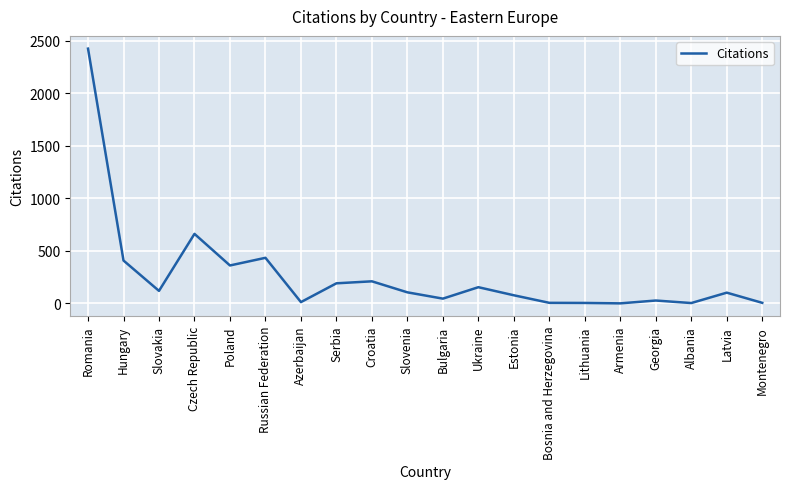

What is the change in value from Czech Republic to Poland?

-301